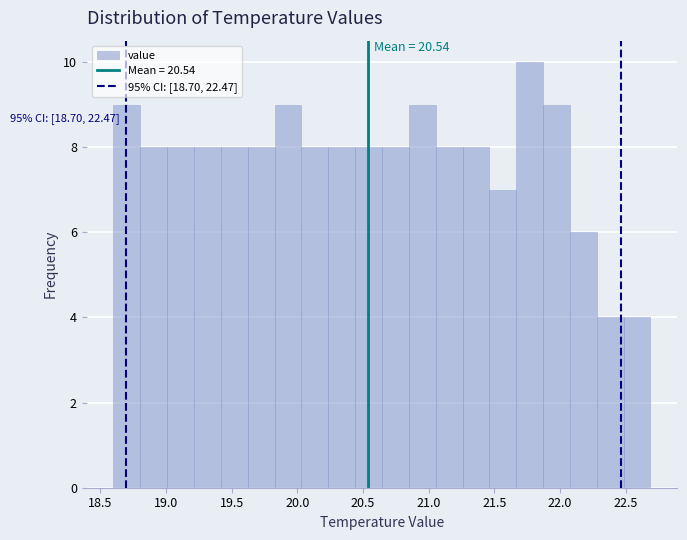

Which range on the x-axis has the tallest bar?

21.65 to 21.85